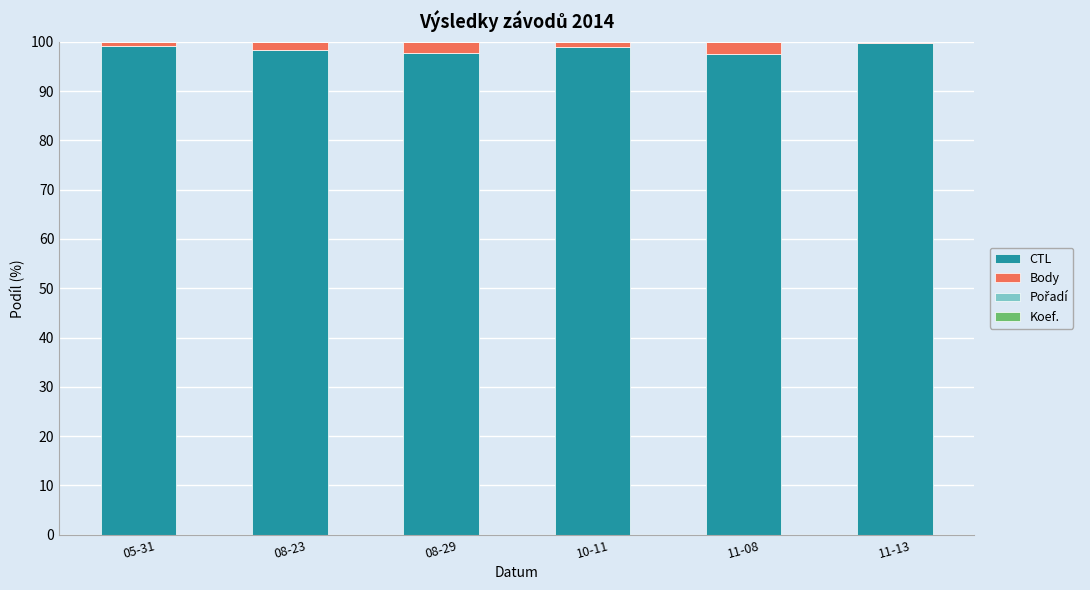

True or false: CTL has a value of 97.6 at 11-08.

True